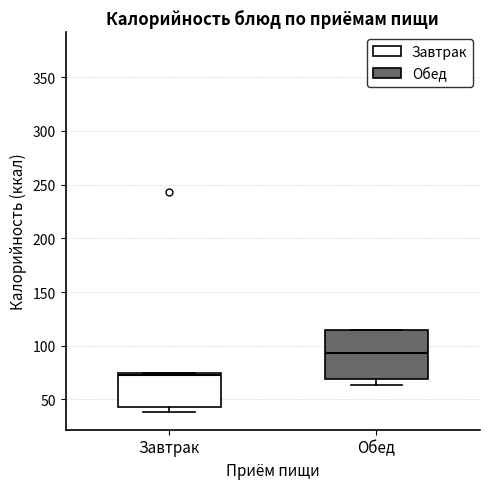

Where does the median line of the box for Завтрак sit on the y-axis? The values are not printed on the chart, so give them approximately, as read against the axis.

70